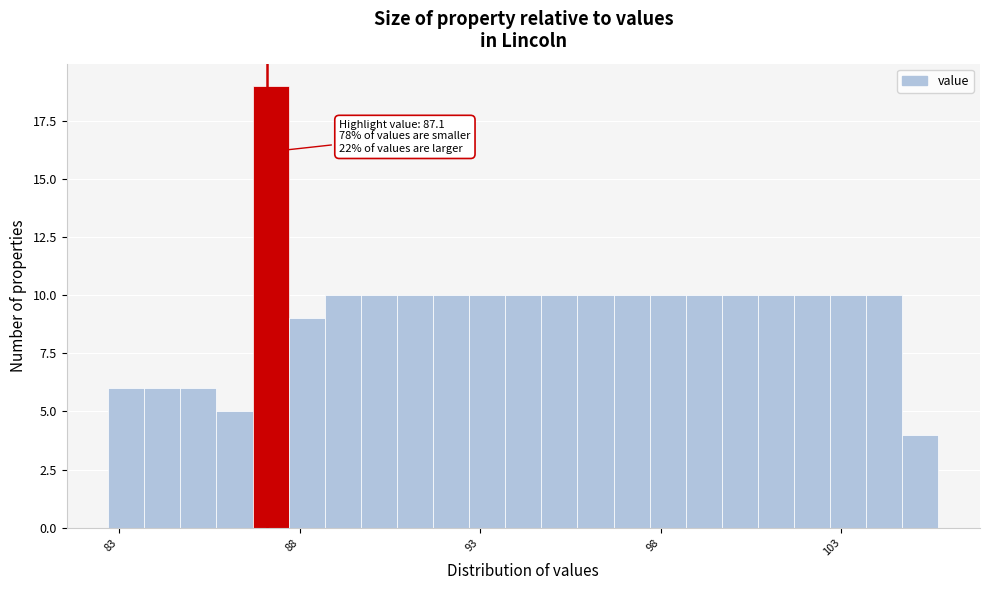

Read against the x-axis, roughly where is the centre of the tallest bar?

87.0